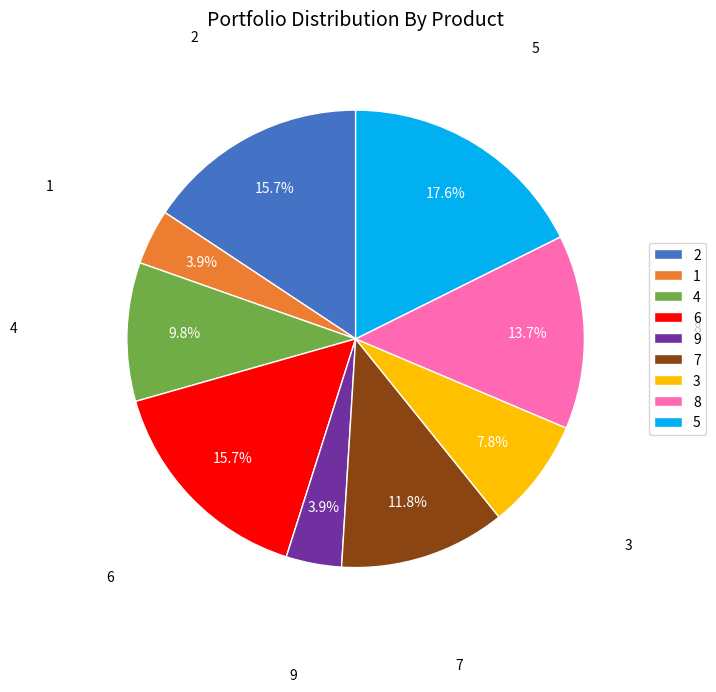

To the nearest percent, what is the combined percentage of 9 and 4?

14%